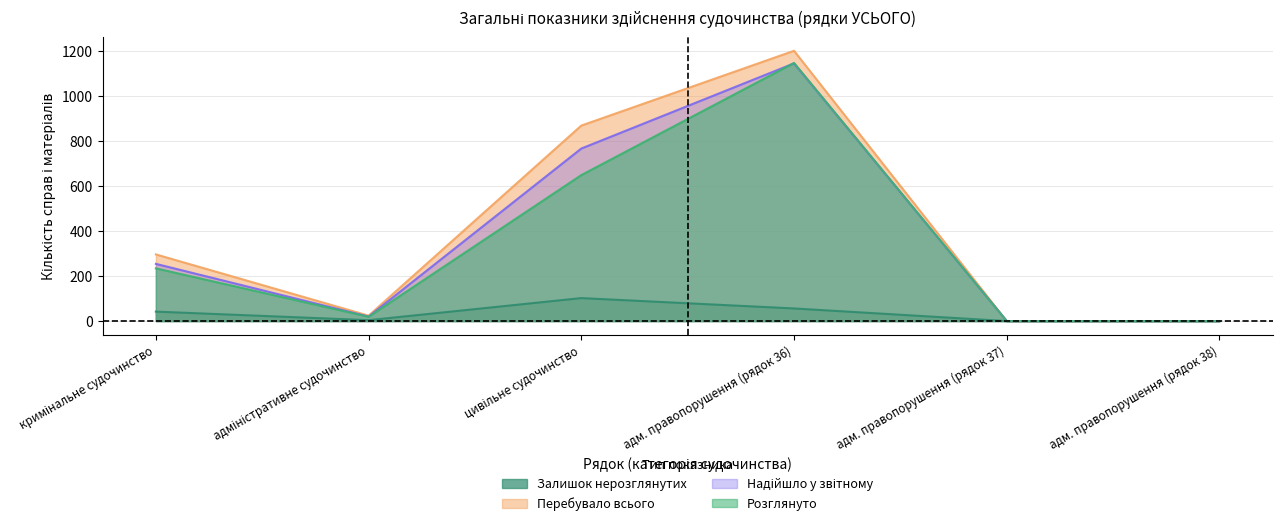

How many data points in Залишок нерозглянутих are above 42?

2